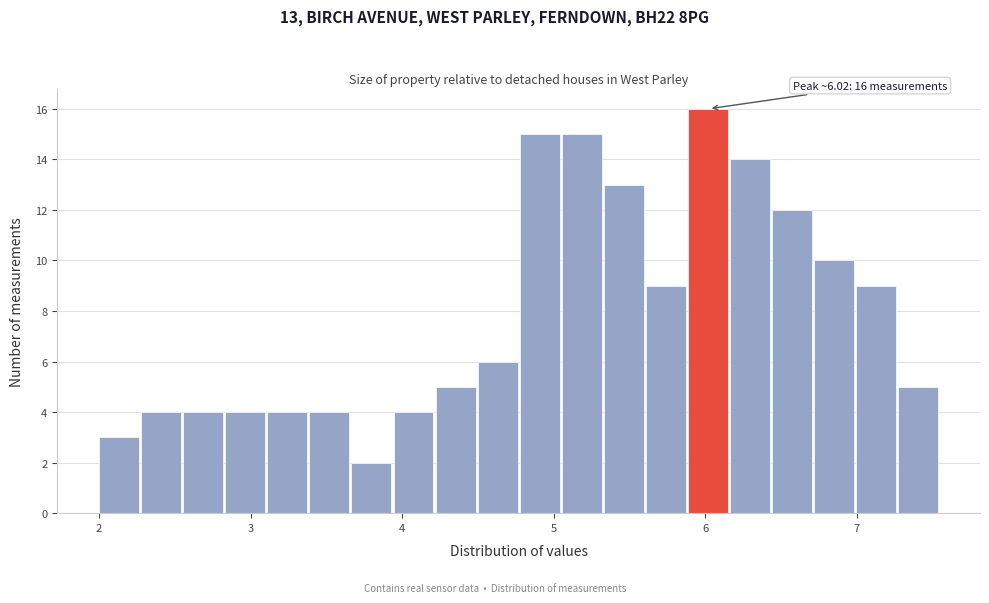

Around what value on the x-axis is the tallest bar? Give the approximate position of its centre, as read against the axis.

6.0